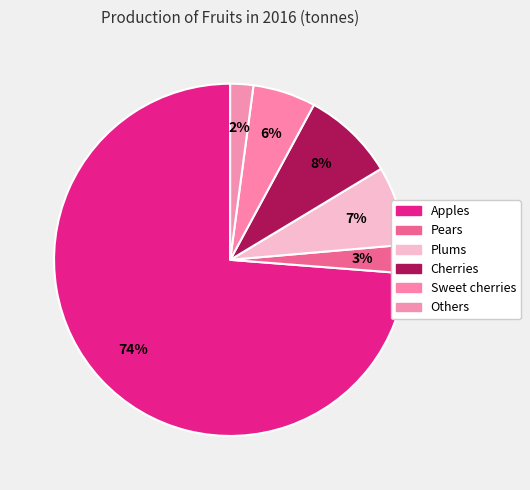

Count the number of slices in the pie.

6